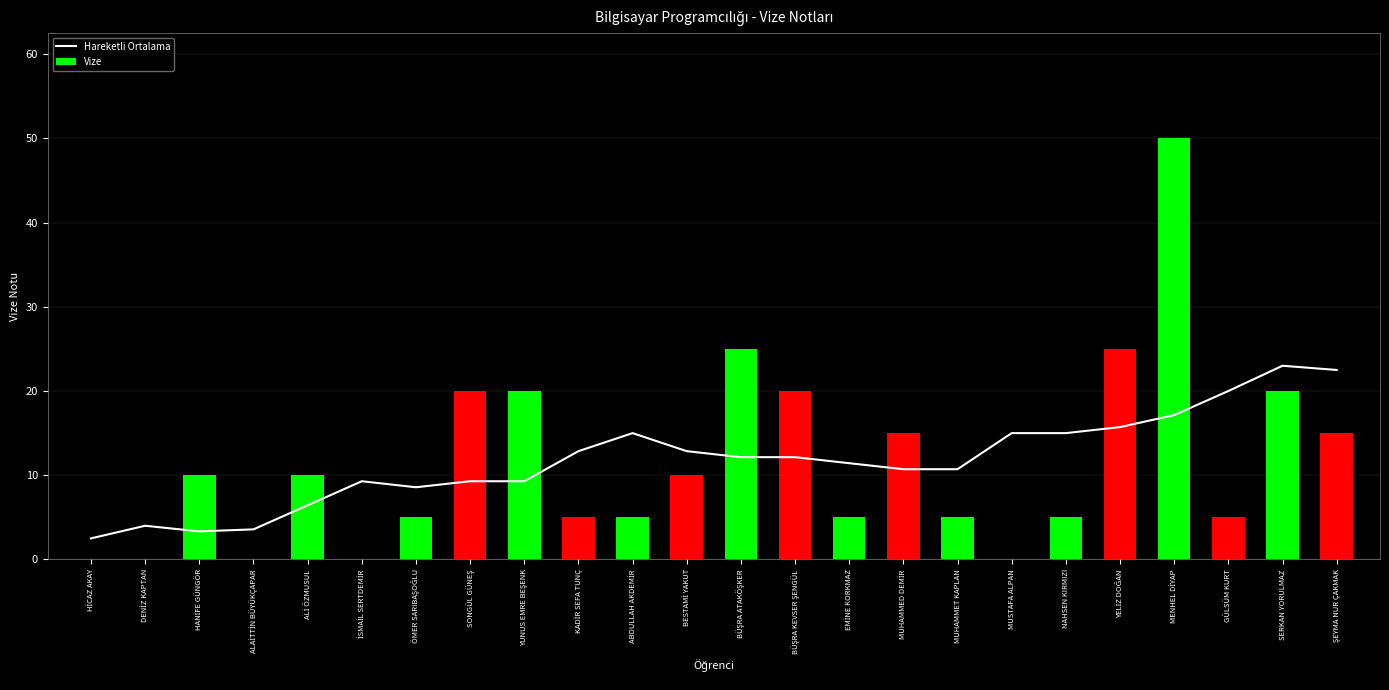

What is the maximum value for Vize?

50